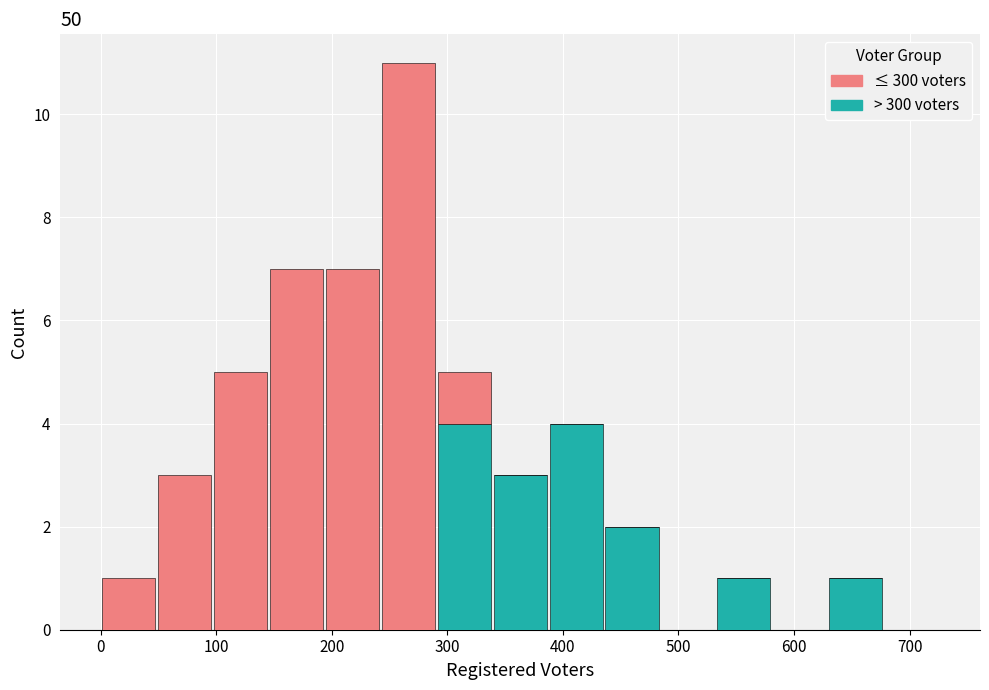

Which range on the x-axis has the tallest stacked bar (by total height)?

240 to 290